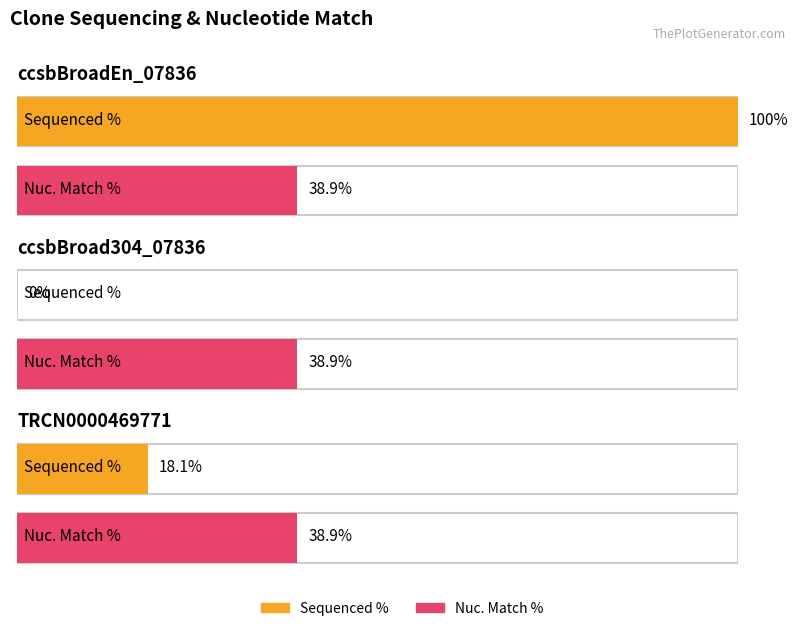

What are all the series names shown in the legend?

Sequenced %, Nuc. Match %